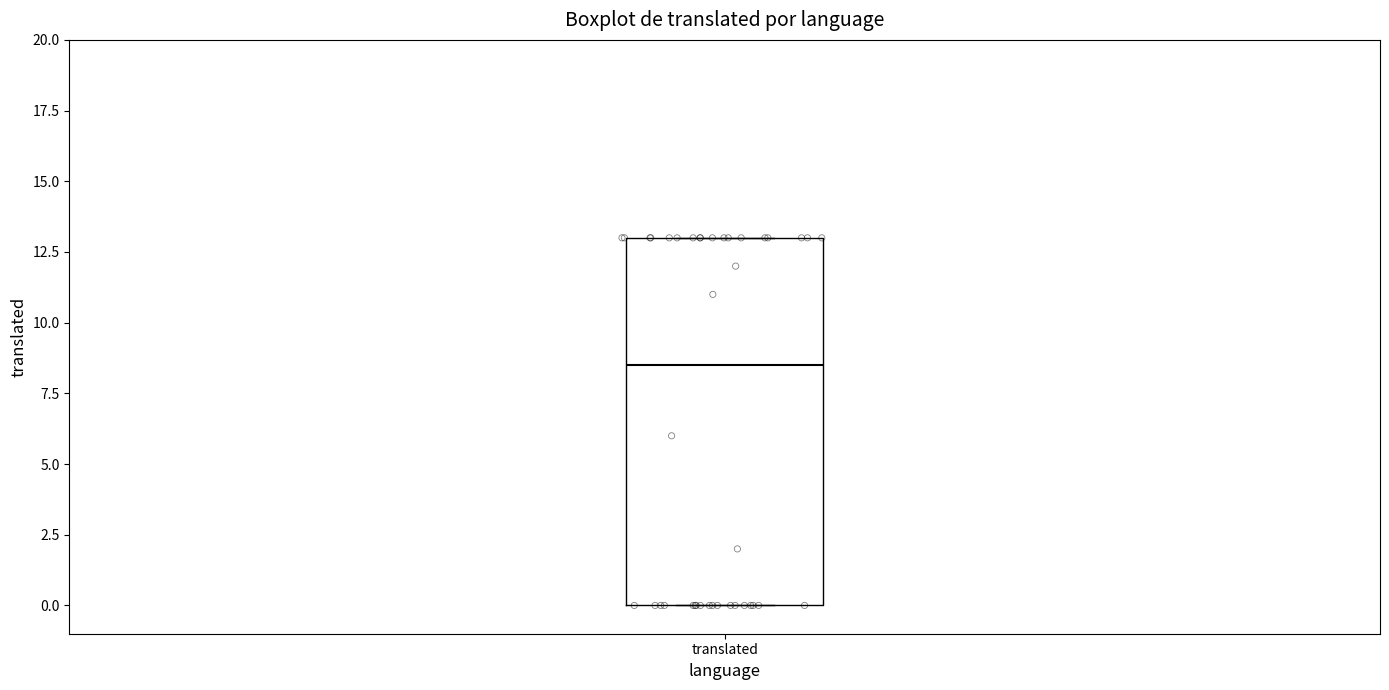

Where is the lower edge of the box for translated on the y-axis? The values are not printed on the chart, so give them approximately, as read against the axis.

0.0